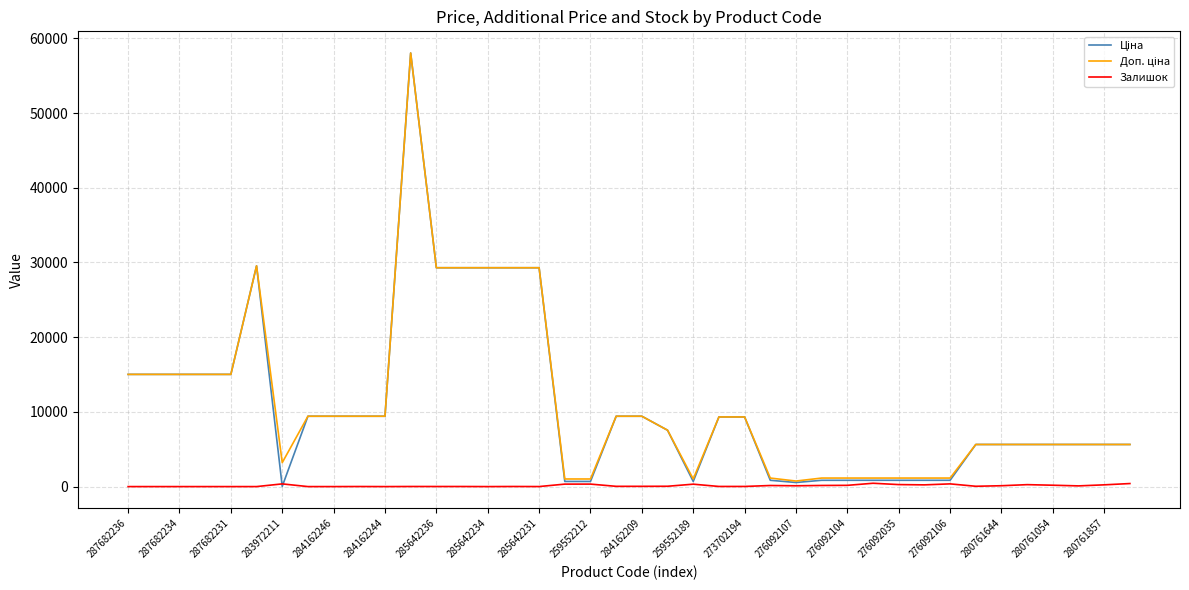

How many lines are shown in the chart?

3